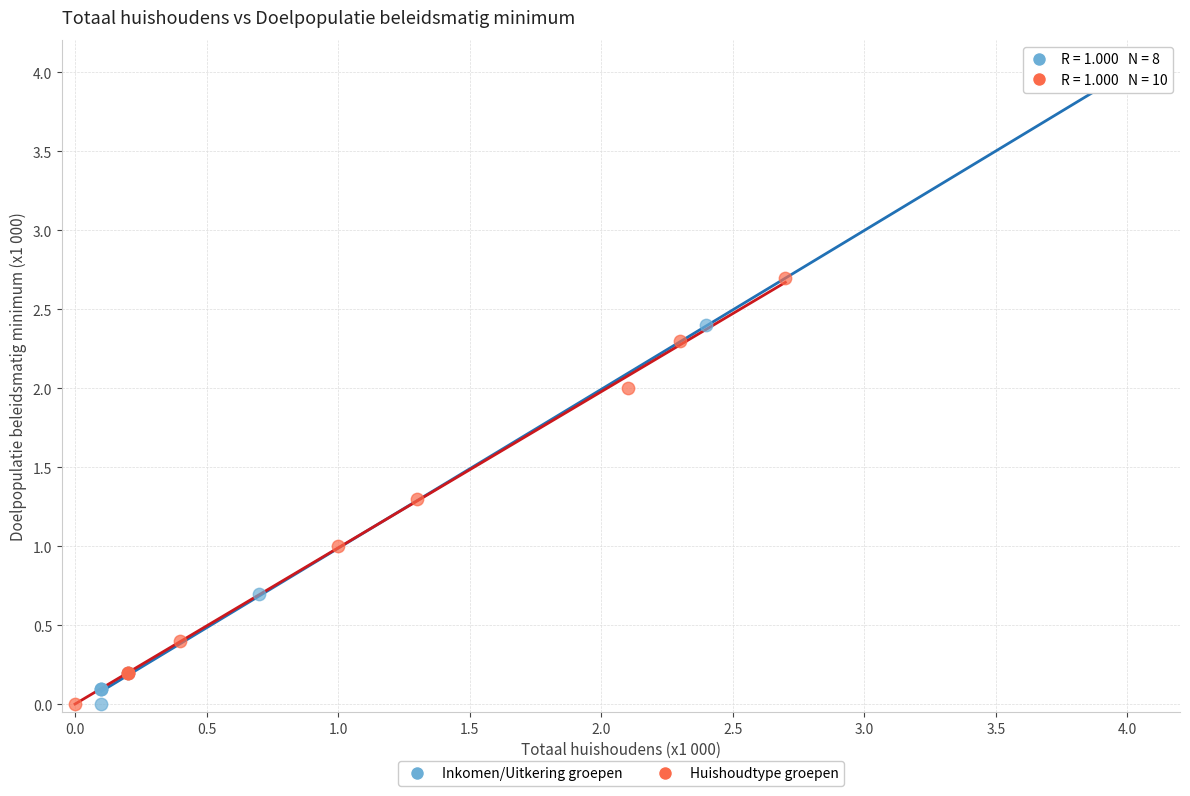

What are all the series names shown in the legend?

Inkomen/Uitkering groepen, Huishoudtype groepen